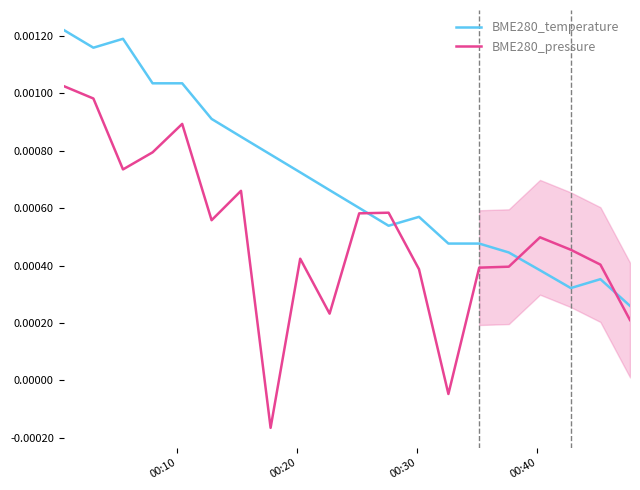

How many lines are shown in the chart?

2